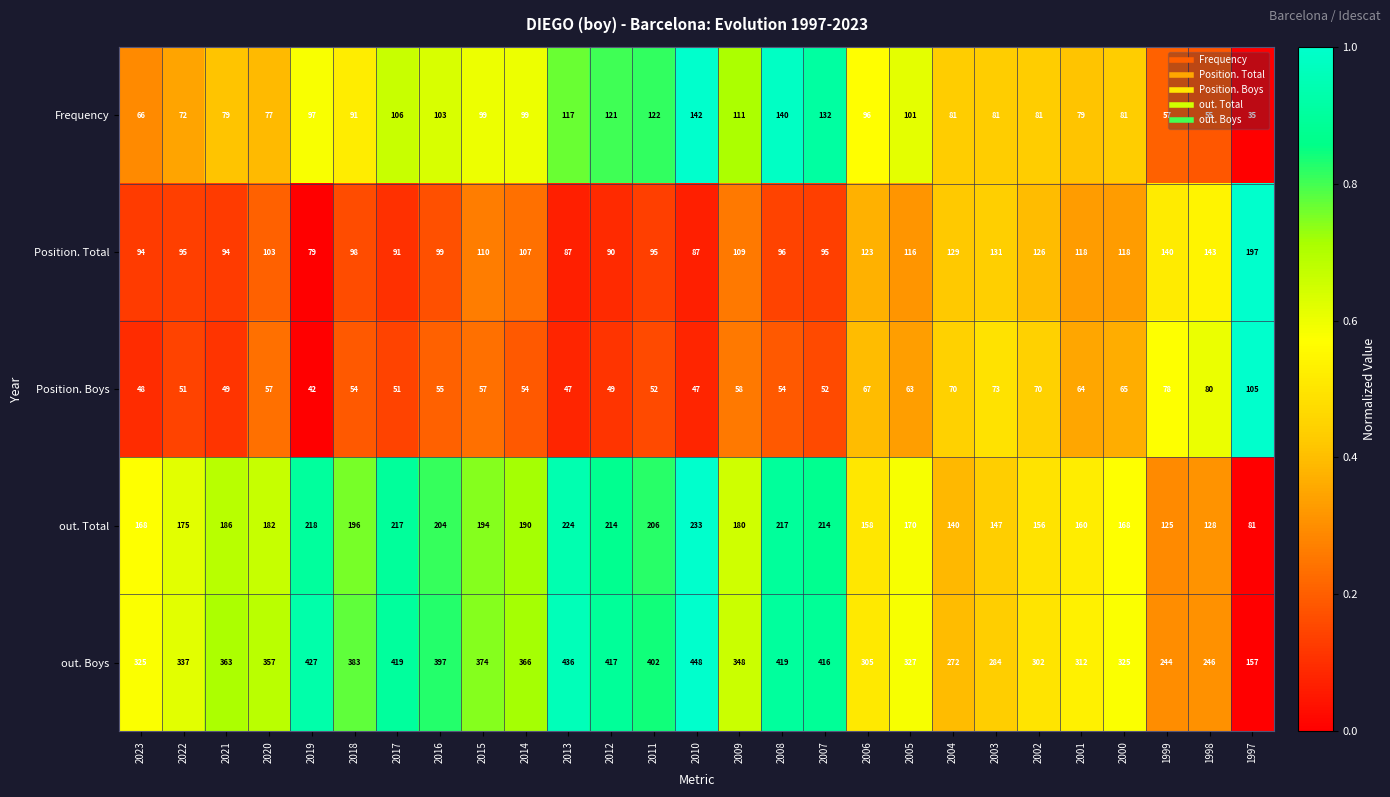

How many values in the Frequency series are below 96?

13